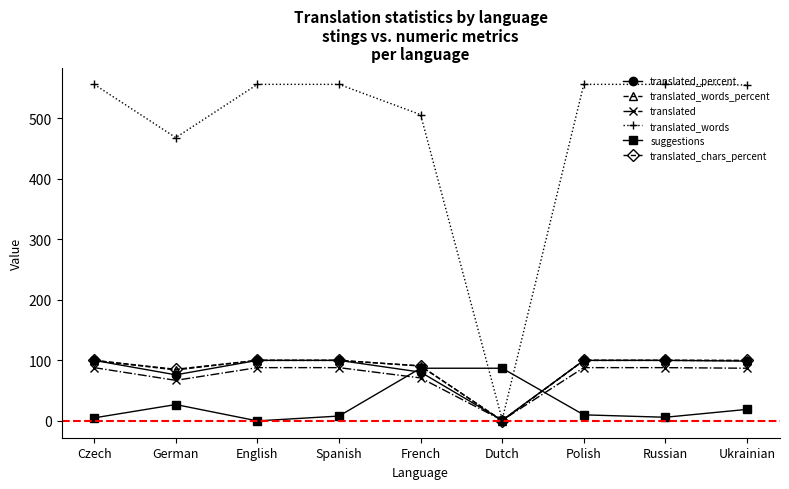

What is the total value across all series at Polish?

954.0